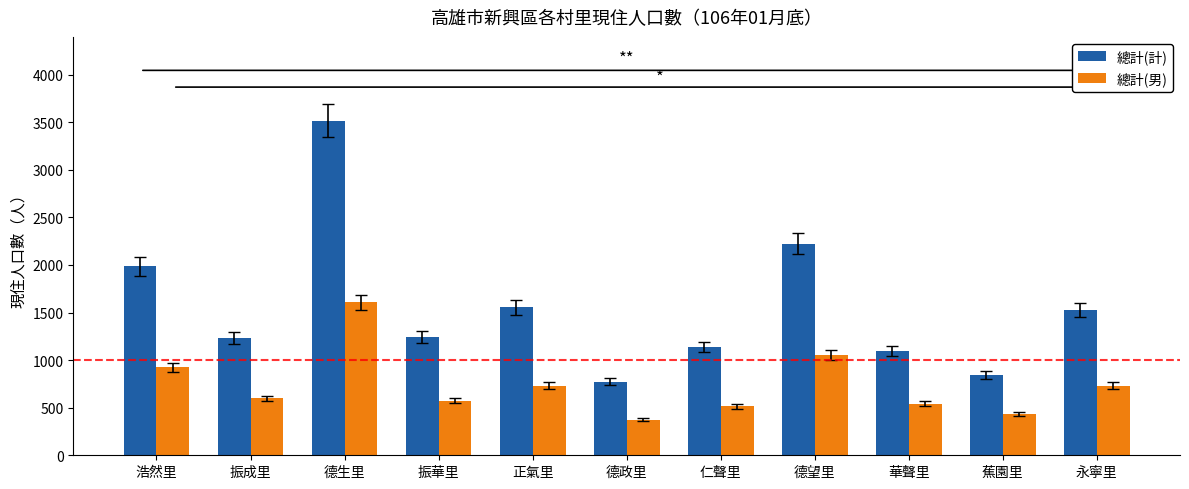

Rank the series by their maximum value, from lowest to highest.

總計(男), 總計(計)